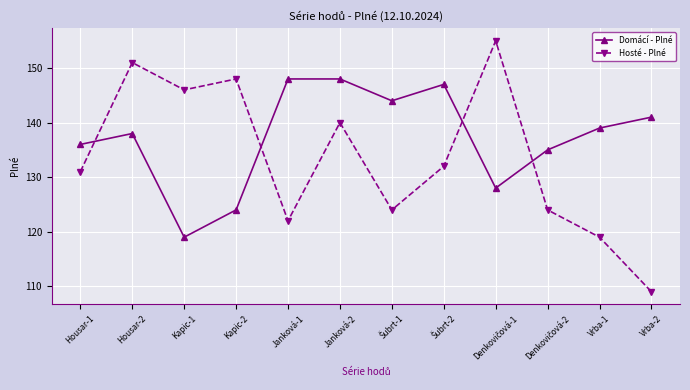

Which series changed the most between Housar-2 and Janková-1?

Hosté - Plné